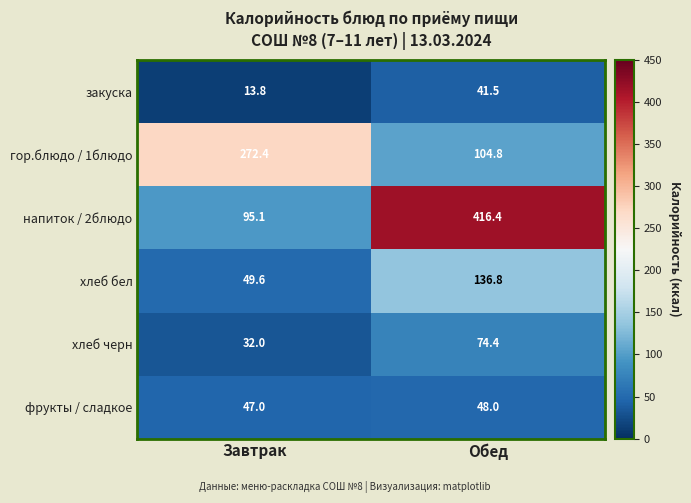

At how many categories does at least one series exceed 240?

2